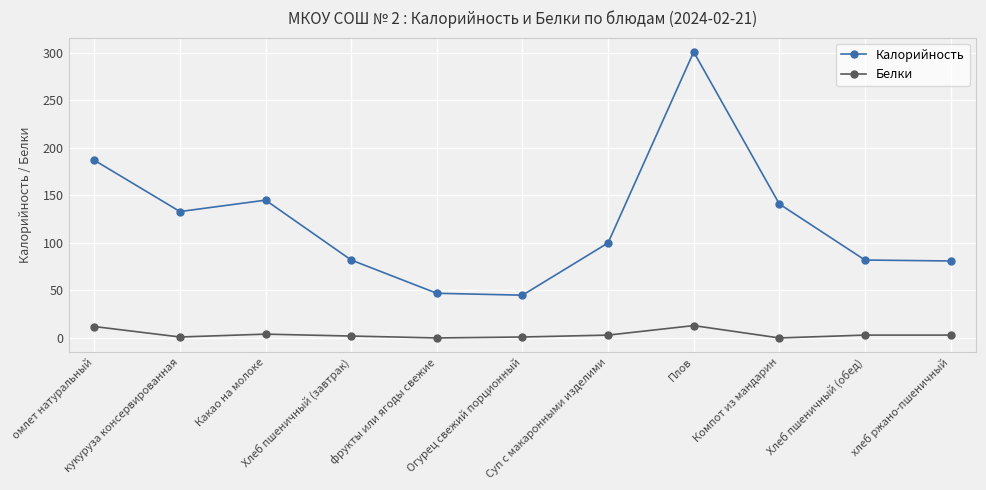

What is the sum of all Калорийность values?

1344